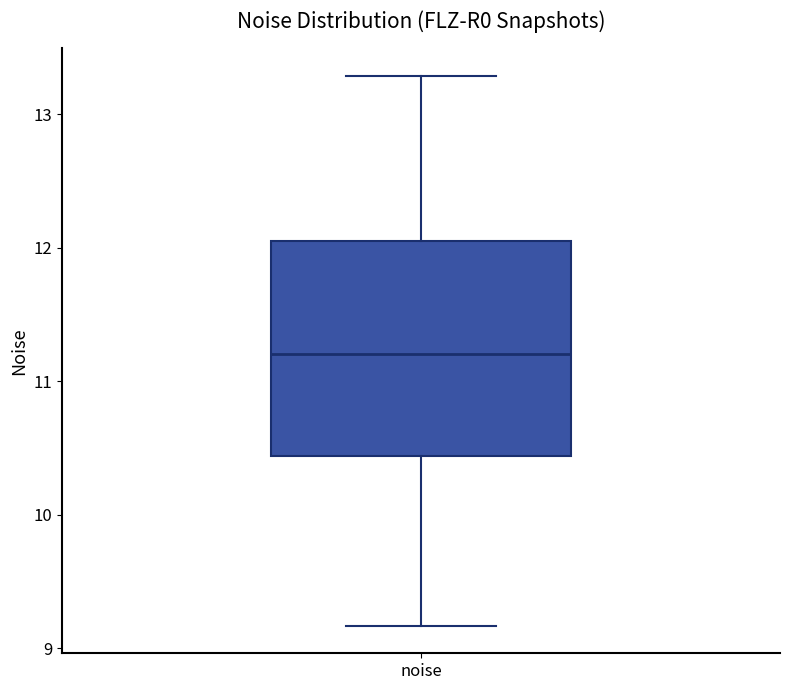

Where is the upper edge of the box for noise on the y-axis? The values are not printed on the chart, so give them approximately, as read against the axis.

12.1